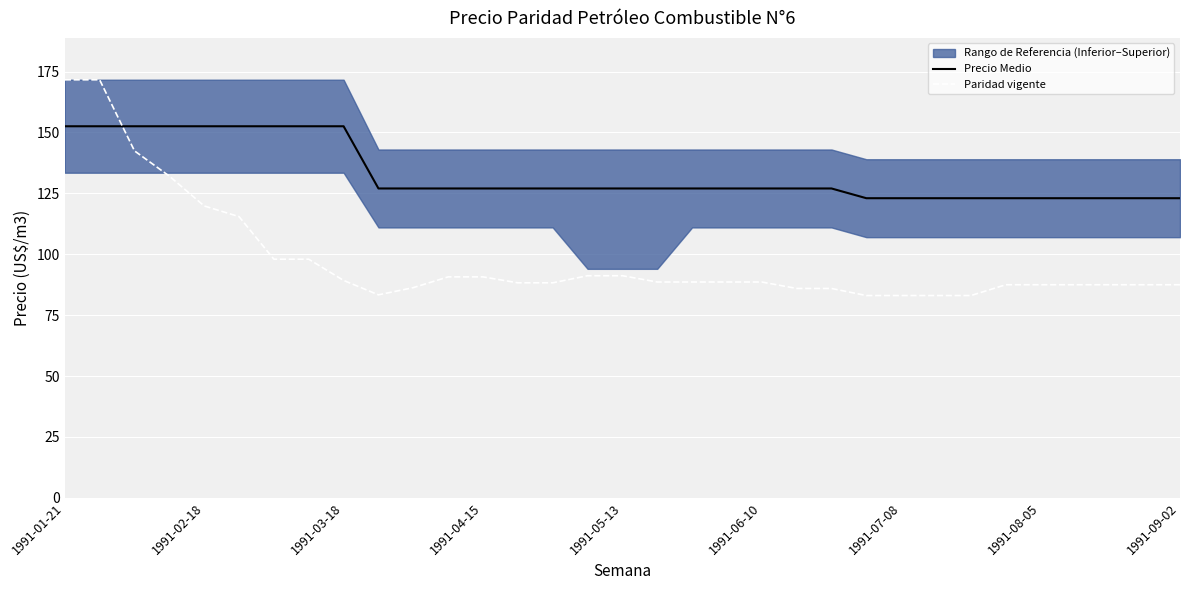

Reading left to right, extract all data points from this chart.

Precio Medio: 152.5	152.5	152.5	152.5	152.5	152.5	152.5	152.5	152.5	127.0	127.0	127.0	127.0	127.0	127.0	127.0	127.0	127.0	127.0	127.0	127.0	127.0	127.0	123.0	123.0	123.0	123.0	123.0	123.0	123.0	123.0	123.0	123.0
Paridad vigente: 171.6	171.6	142.4	132.1	119.8	115.4	98.0	98.0	89.2	83.3	86.3	90.7	90.7	88.3	88.3	91.2	91.2	88.6	88.6	88.6	88.6	86.0	86.0	83.0	83.0	83.0	83.0	87.5	87.5	87.5	87.5	87.5	87.5